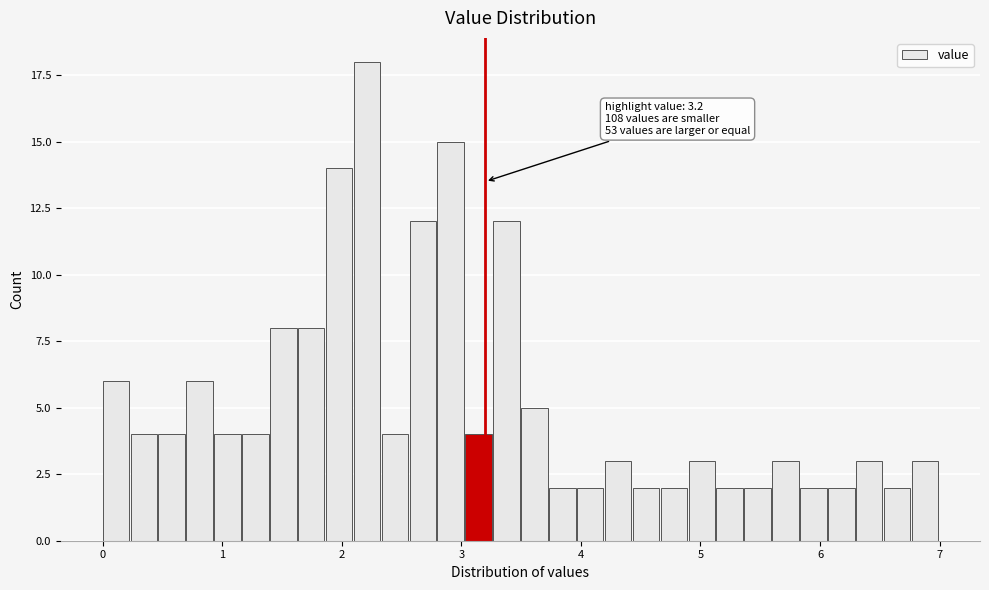

Read against the x-axis, roughly where is the centre of the tallest bar?

2.2